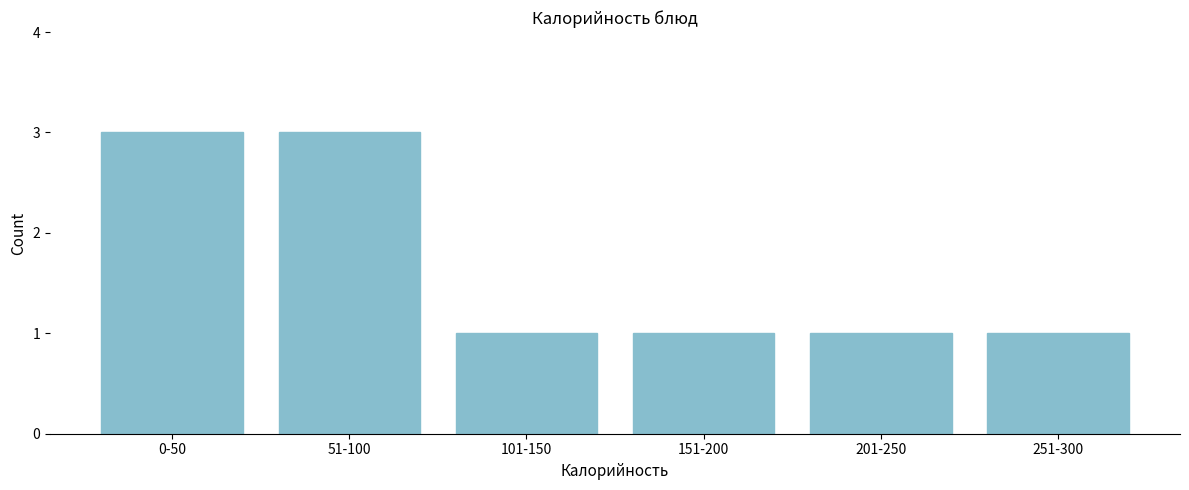

Reading right to left, extract all data points from this chart.

251-300=1	201-250=1	151-200=1	101-150=1	51-100=3	0-50=3